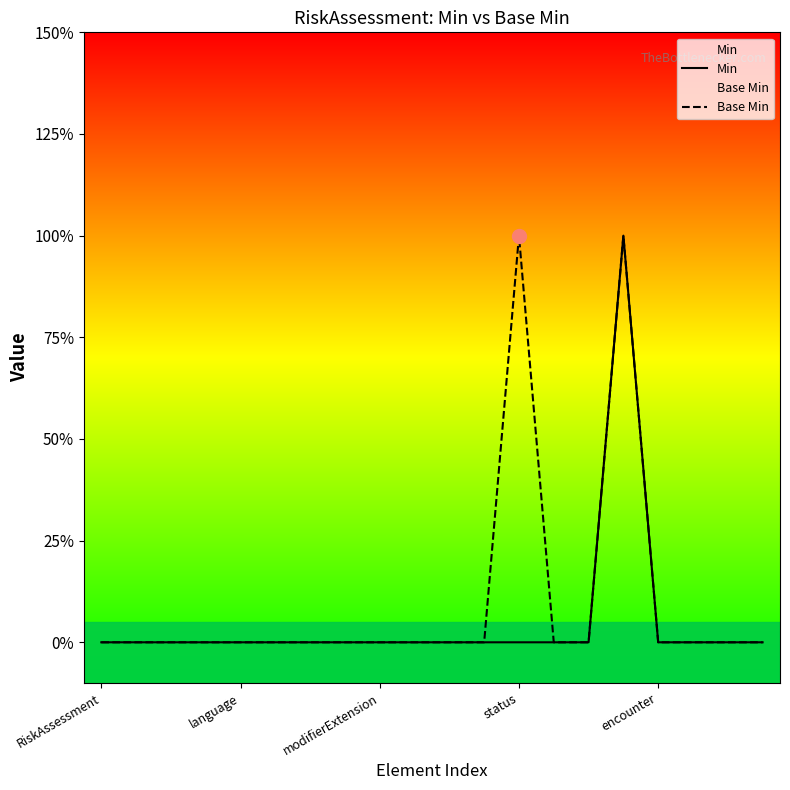

Is the value of Base Min at encounter greater than the value of Min at 6?

No